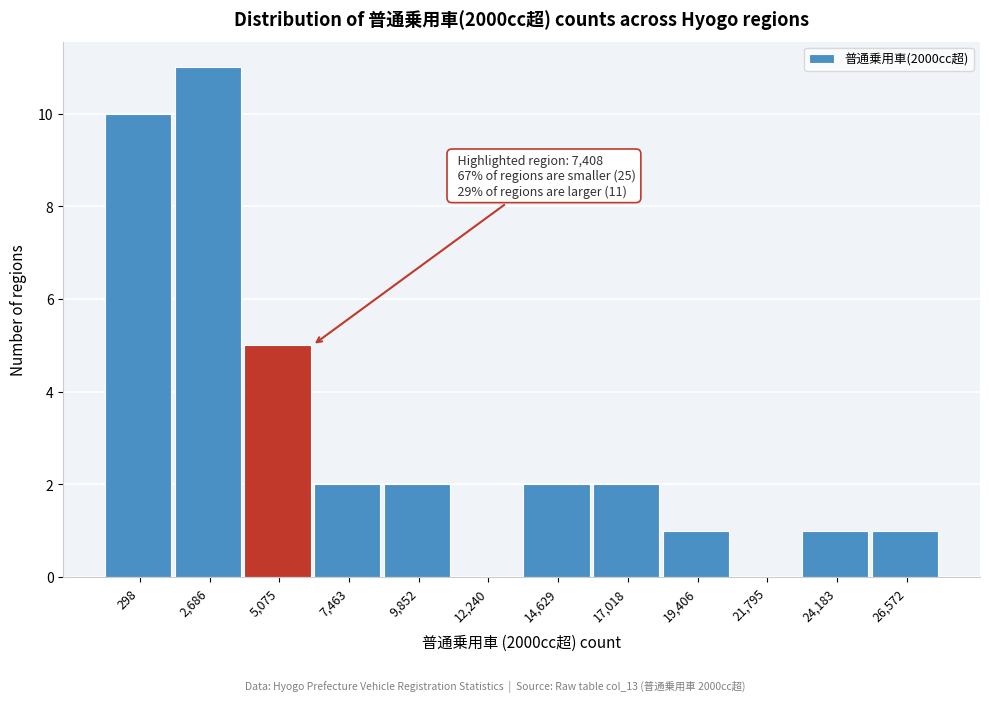

Reading left to right, extract all data points from this chart.

298=10	2,686=11	5,075=5	7,463=2	9,852=2	12,240=0	14,629=2	17,018=2	19,406=1	21,795=0	24,183=1	26,572=1